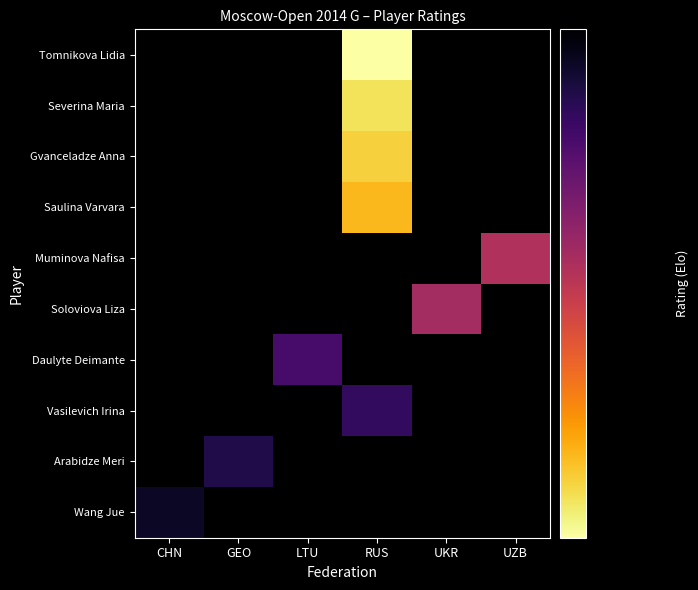

True or false: Severina Maria has a value of 0 at LTU.

True